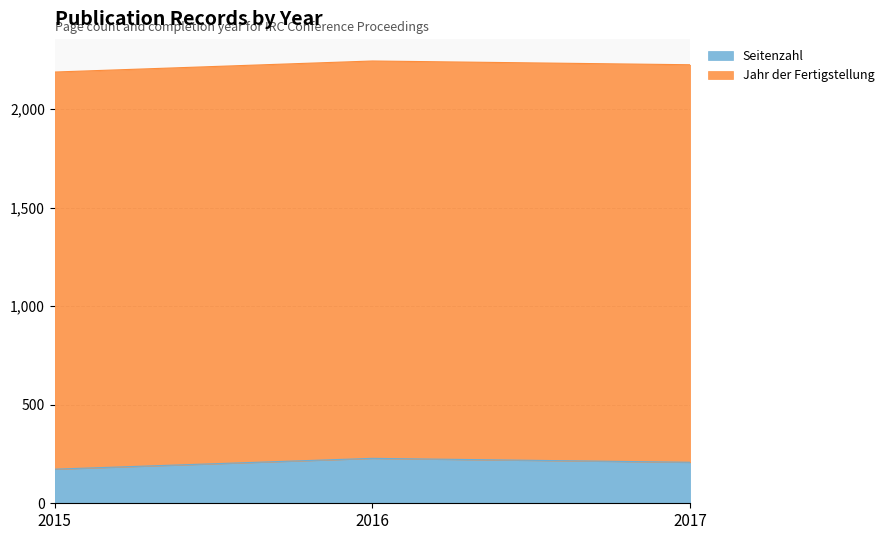

What is the ratio of the value at 2017 to the value at 2016?

0.9